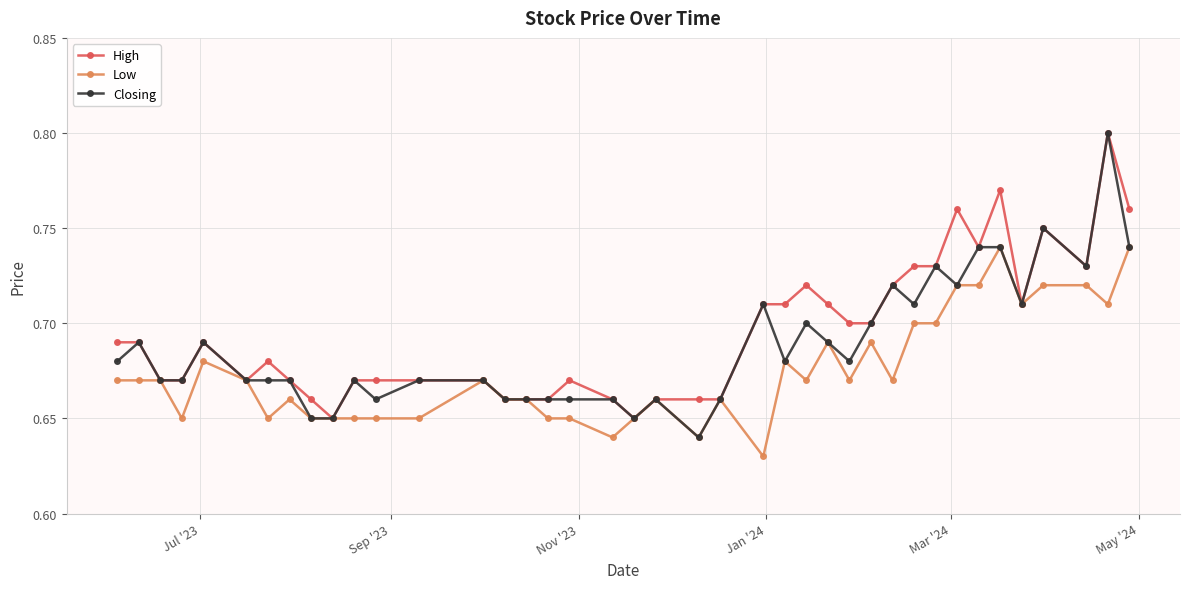

How many lines are shown in the chart?

3